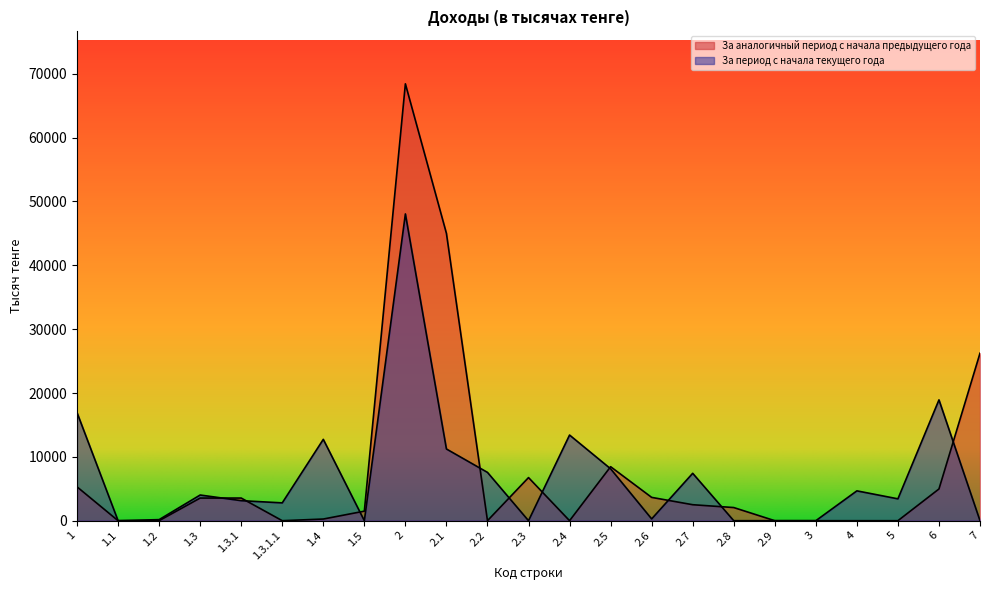

At 1.3.1.1, list the series in order from smallest to largest.

За аналогичный период с начала предыдущего года, За период с начала текущего года